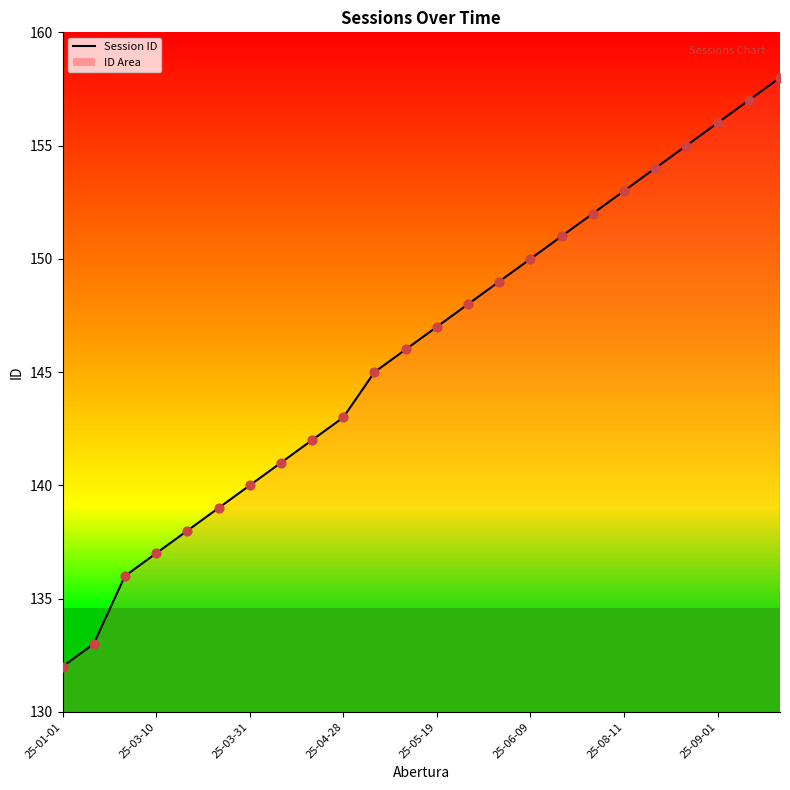

What is the smallest value displayed?

132